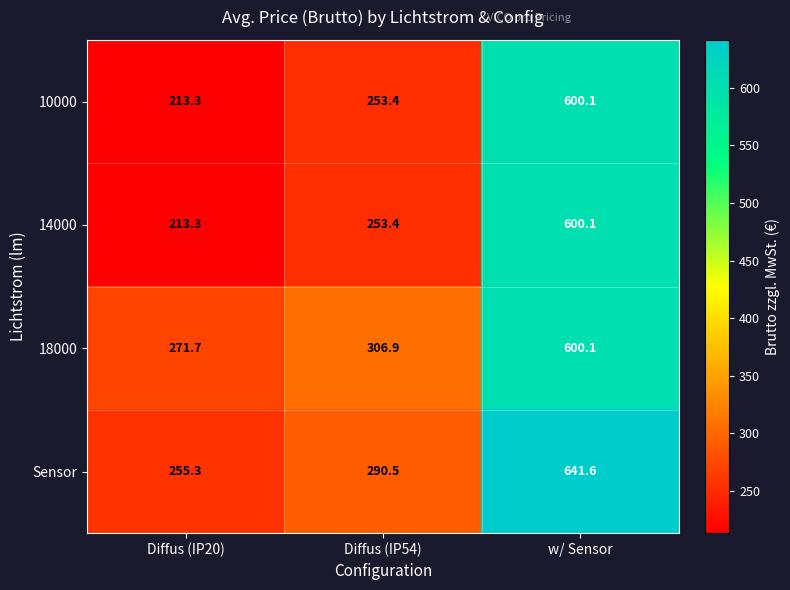

Read the Sensor value at Diffus (IP20).

255.3